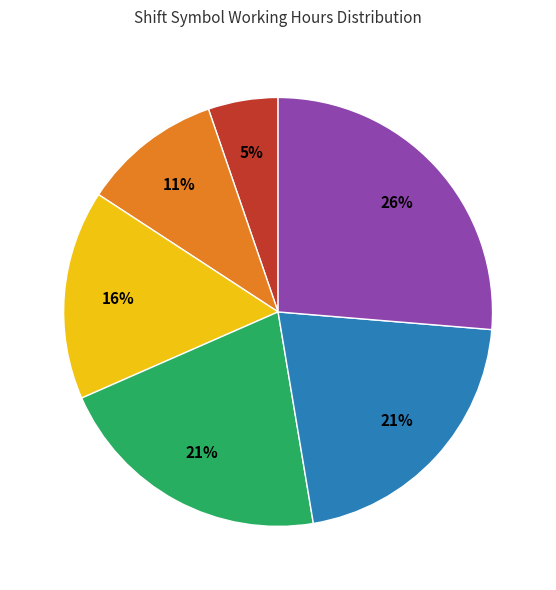

To the nearest percent, what is the difference between the largest and smallest slice percentages?

21%